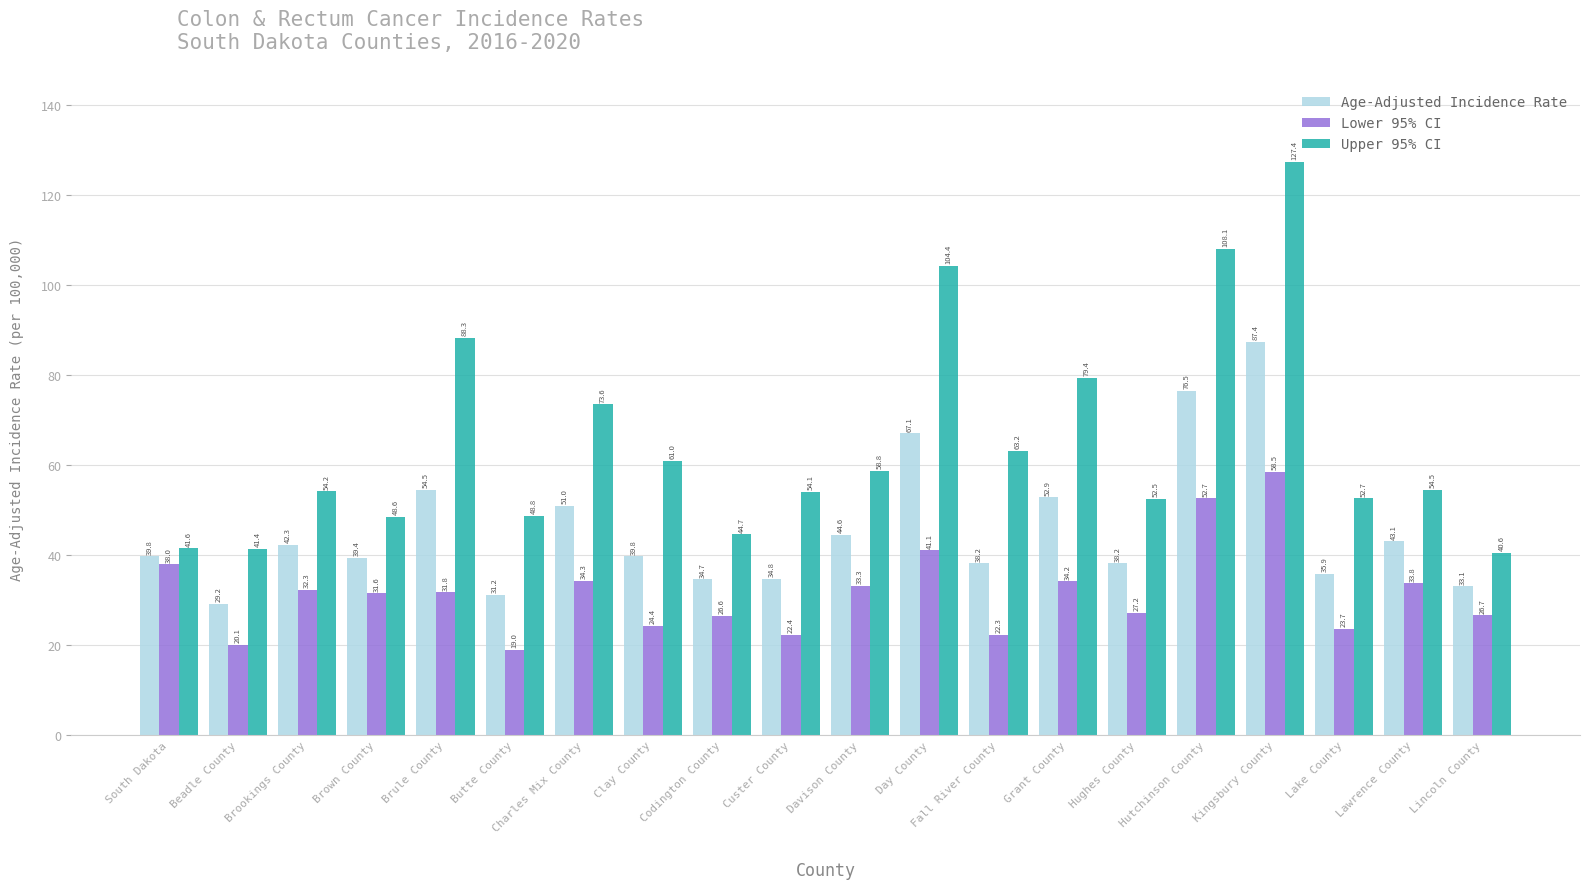

Which series has the largest total across all categories?

Upper 95% CI